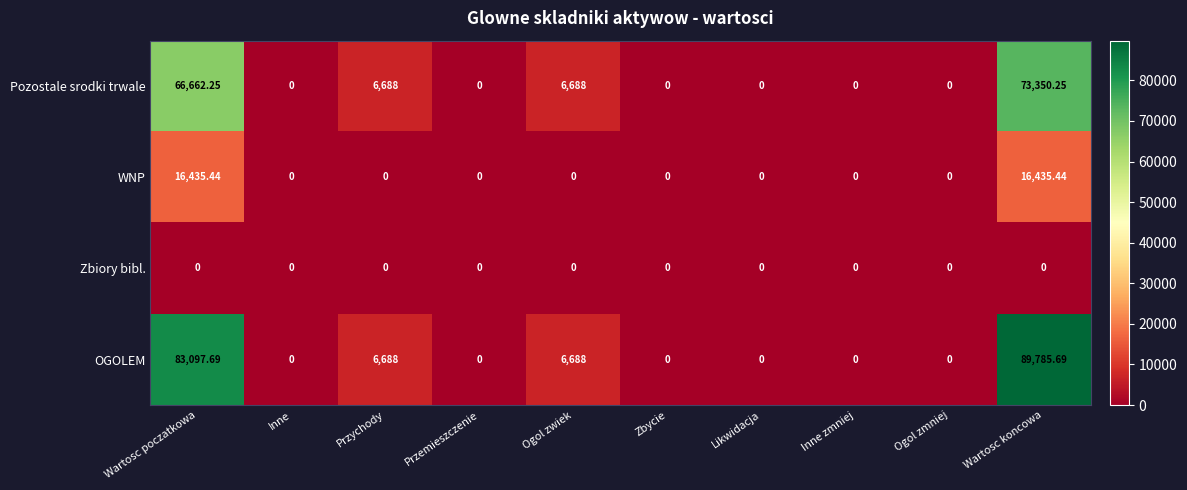

Rank the series by their average value, from highest to lowest.

OGOLEM, Pozostale srodki trwale, WNP, Zbiory bibl.